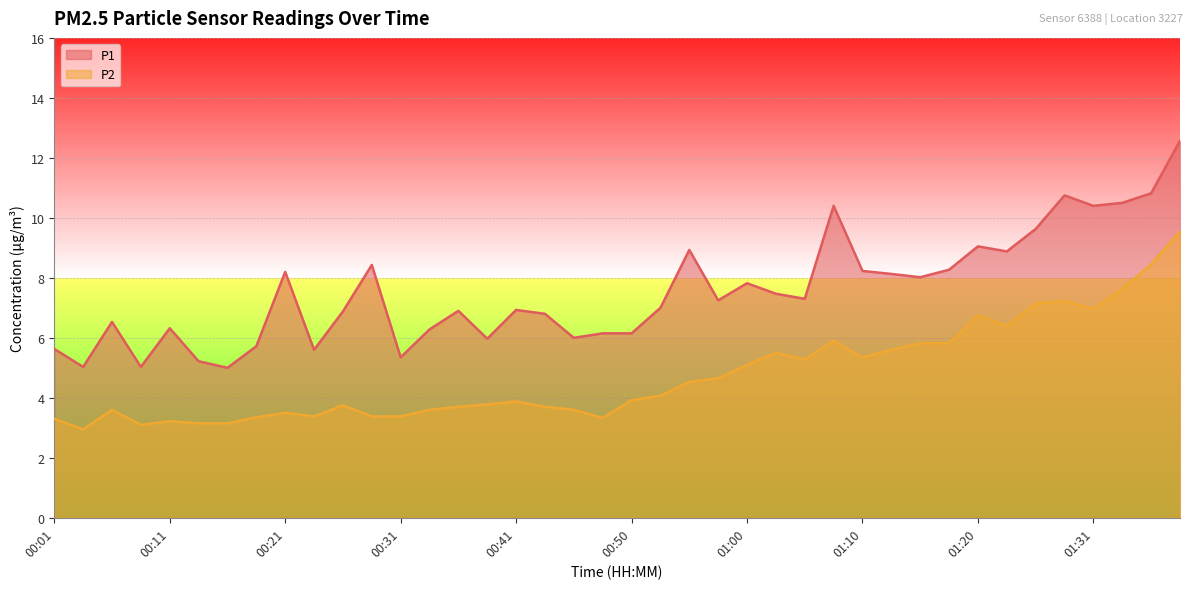

What are all the series names shown in the legend?

P1, P2